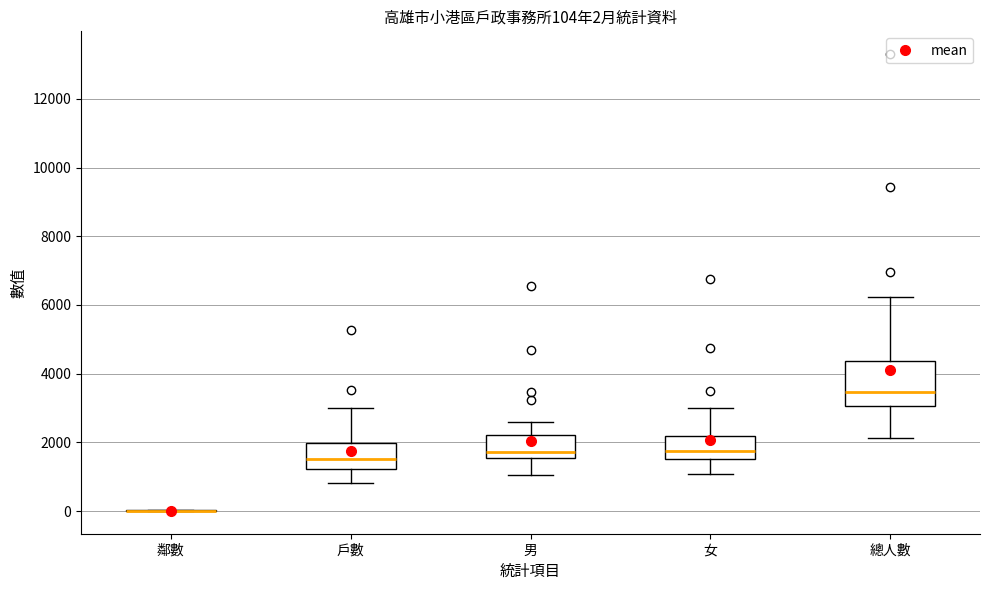

Comparing the boxes themselves (not the whiskers), which one is the tallest?

總人數